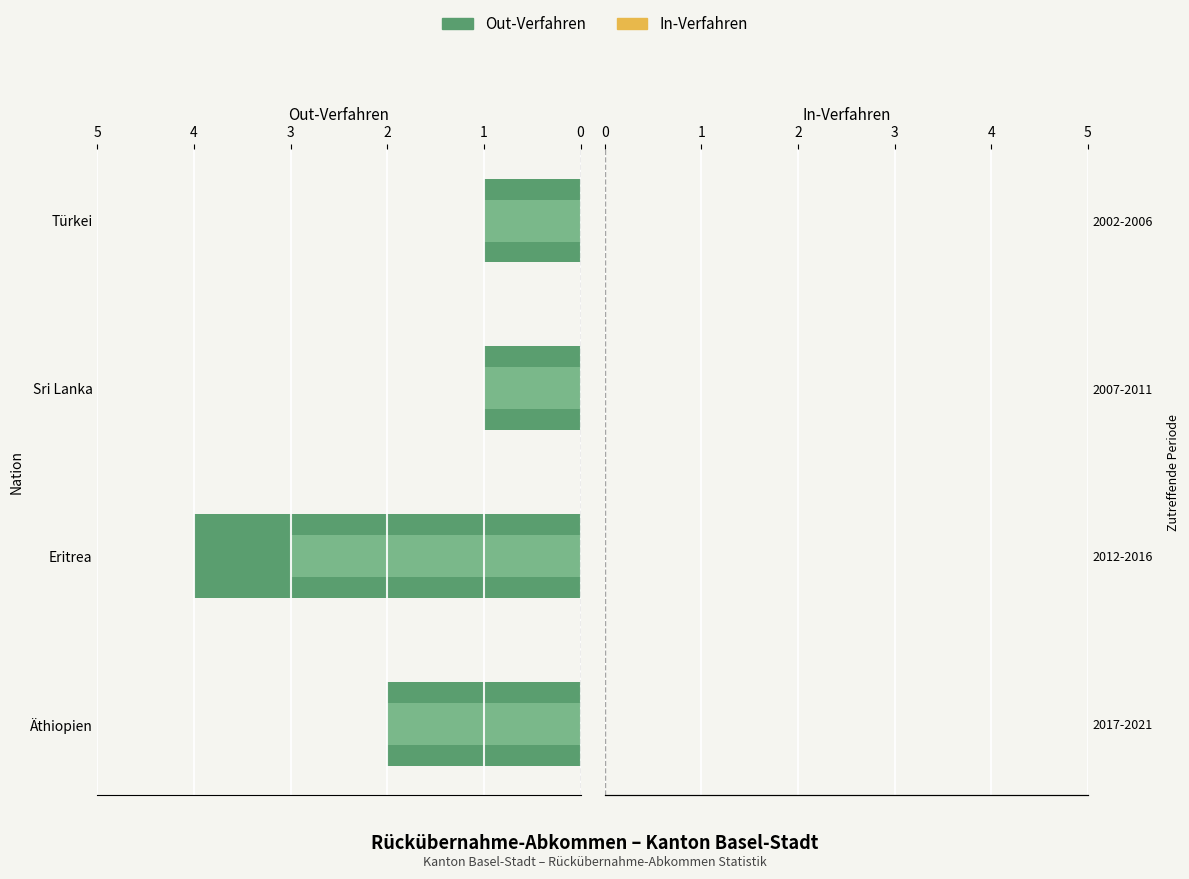

What is the sum of the Zustimmungen Out values at Eritrea and Sri Lanka?

4.0